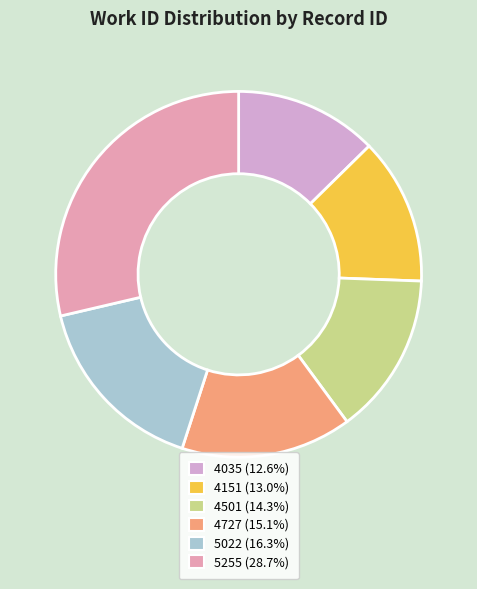

To the nearest percent, what percentage of the pie is 5022?

16%